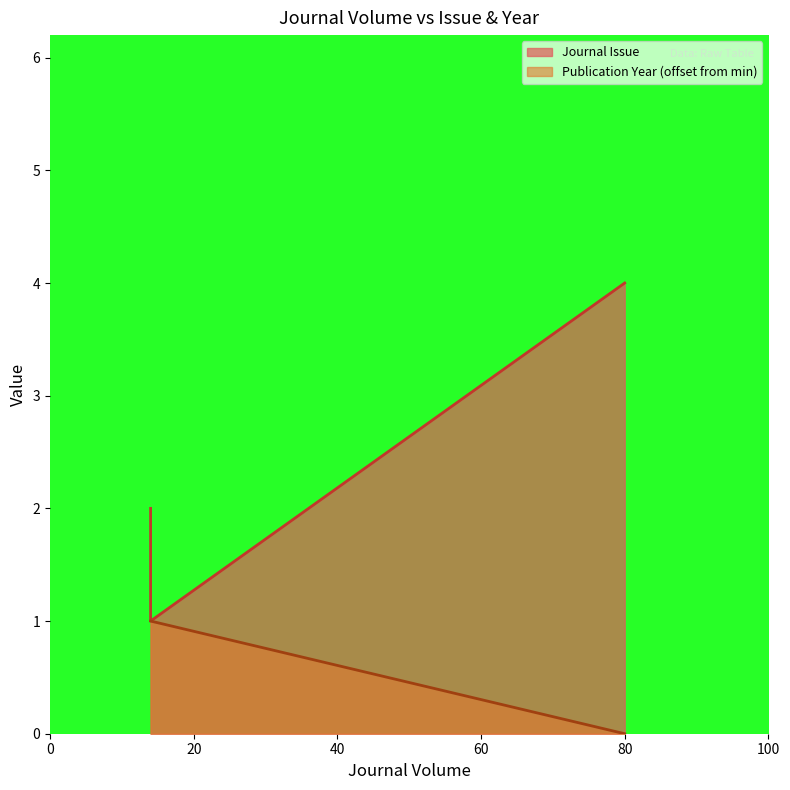

What is the maximum value for Journal Issue?

4